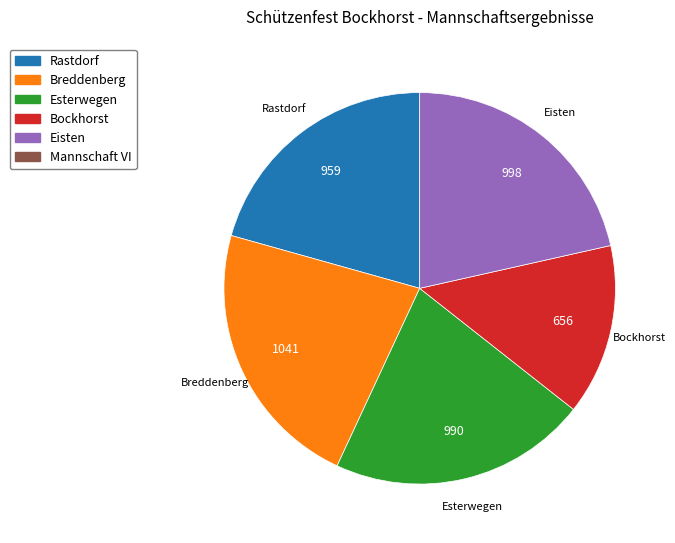

Is there any slice that represents more than half of the pie?

No